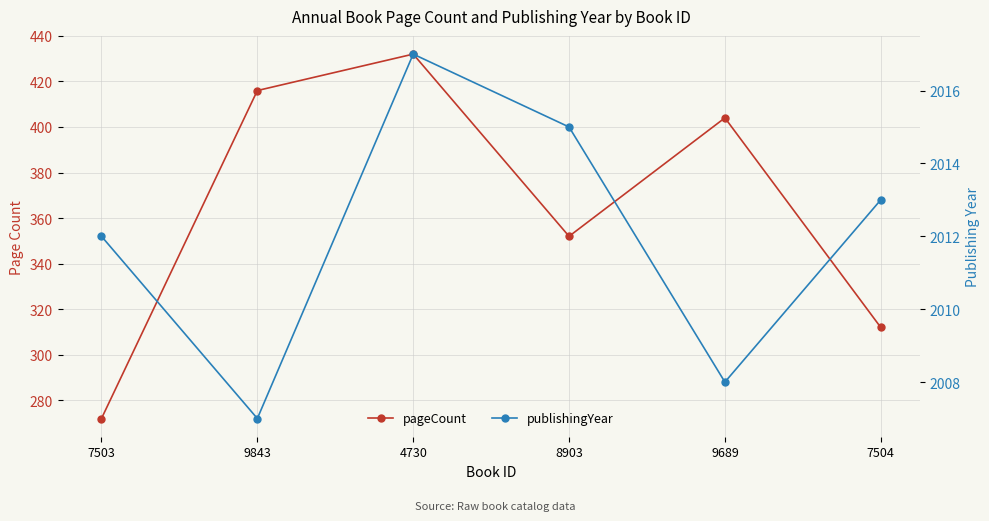

Does the chart have visible grid lines?

Yes